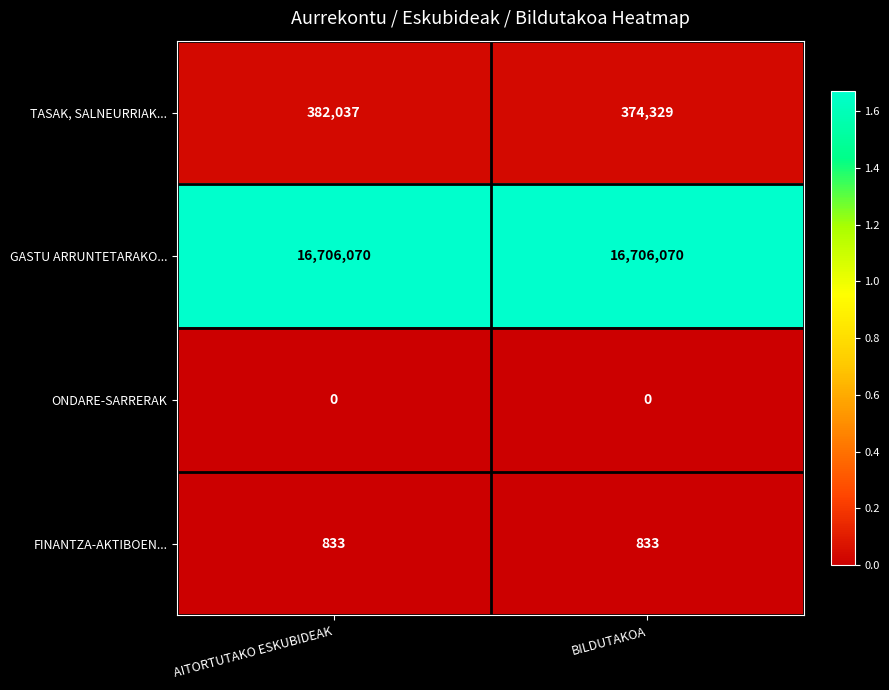

What is the difference between the highest and lowest values at AITORTUTAKO ESKUBIDEAK?

16706070